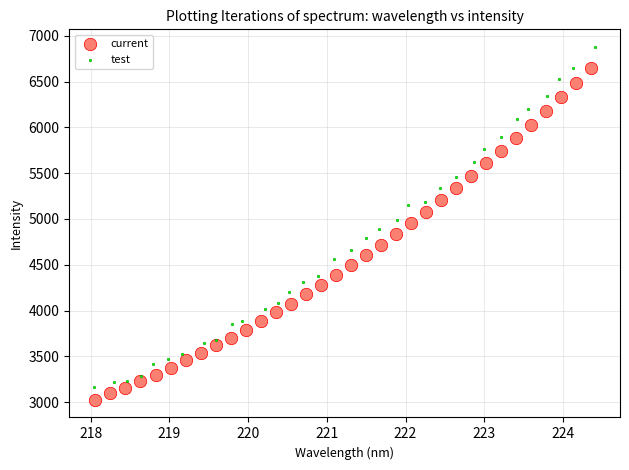

Which series contains the highest Y value?

test